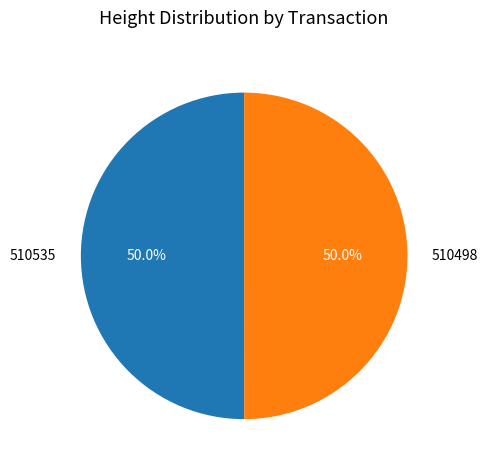

The 510498 slice represents 50% of the pie. True or false?

True